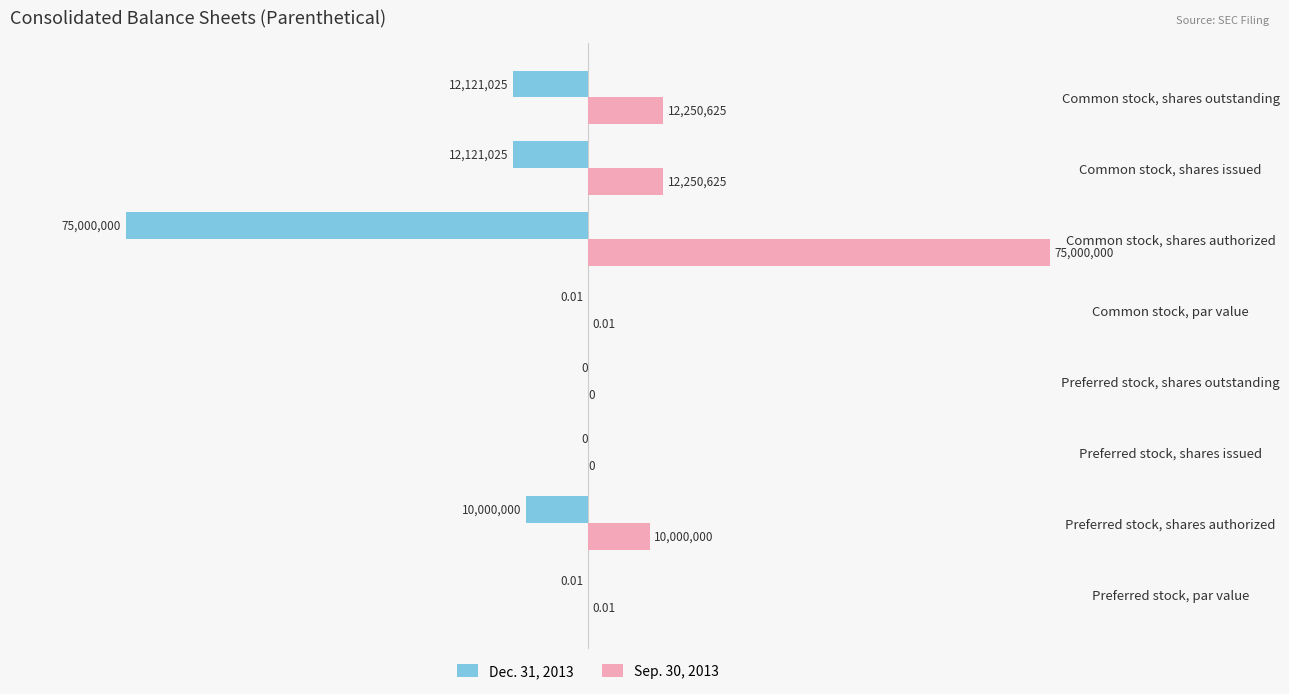

What are all the series names shown in the legend?

Dec. 31, 2013, Sep. 30, 2013